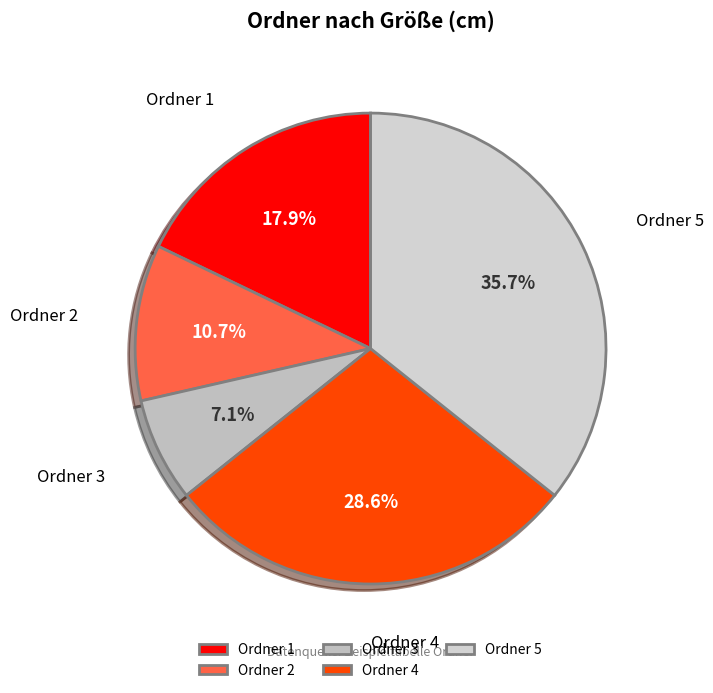

Do Ordner 2 and Ordner 1 together represent more than half of the pie?

No